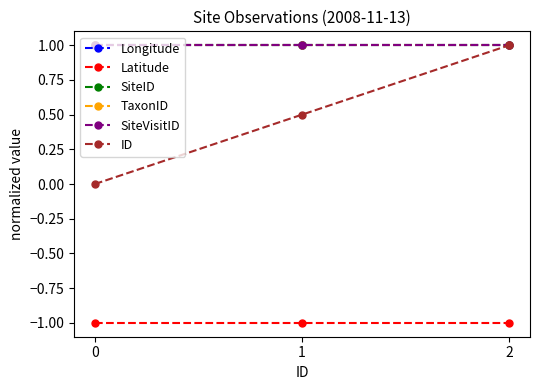

What is the maximum value shown in the chart?

1.0